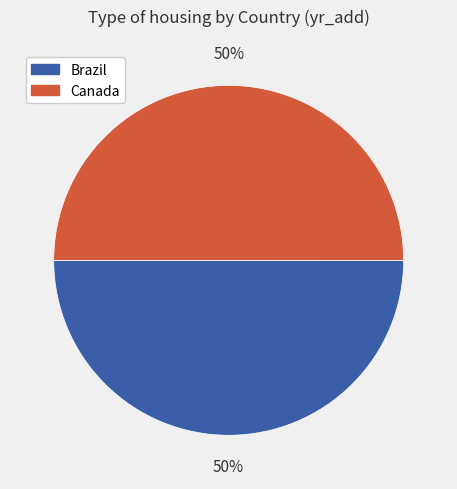

Is the sum of Brazil and Canada greater than half?

Yes